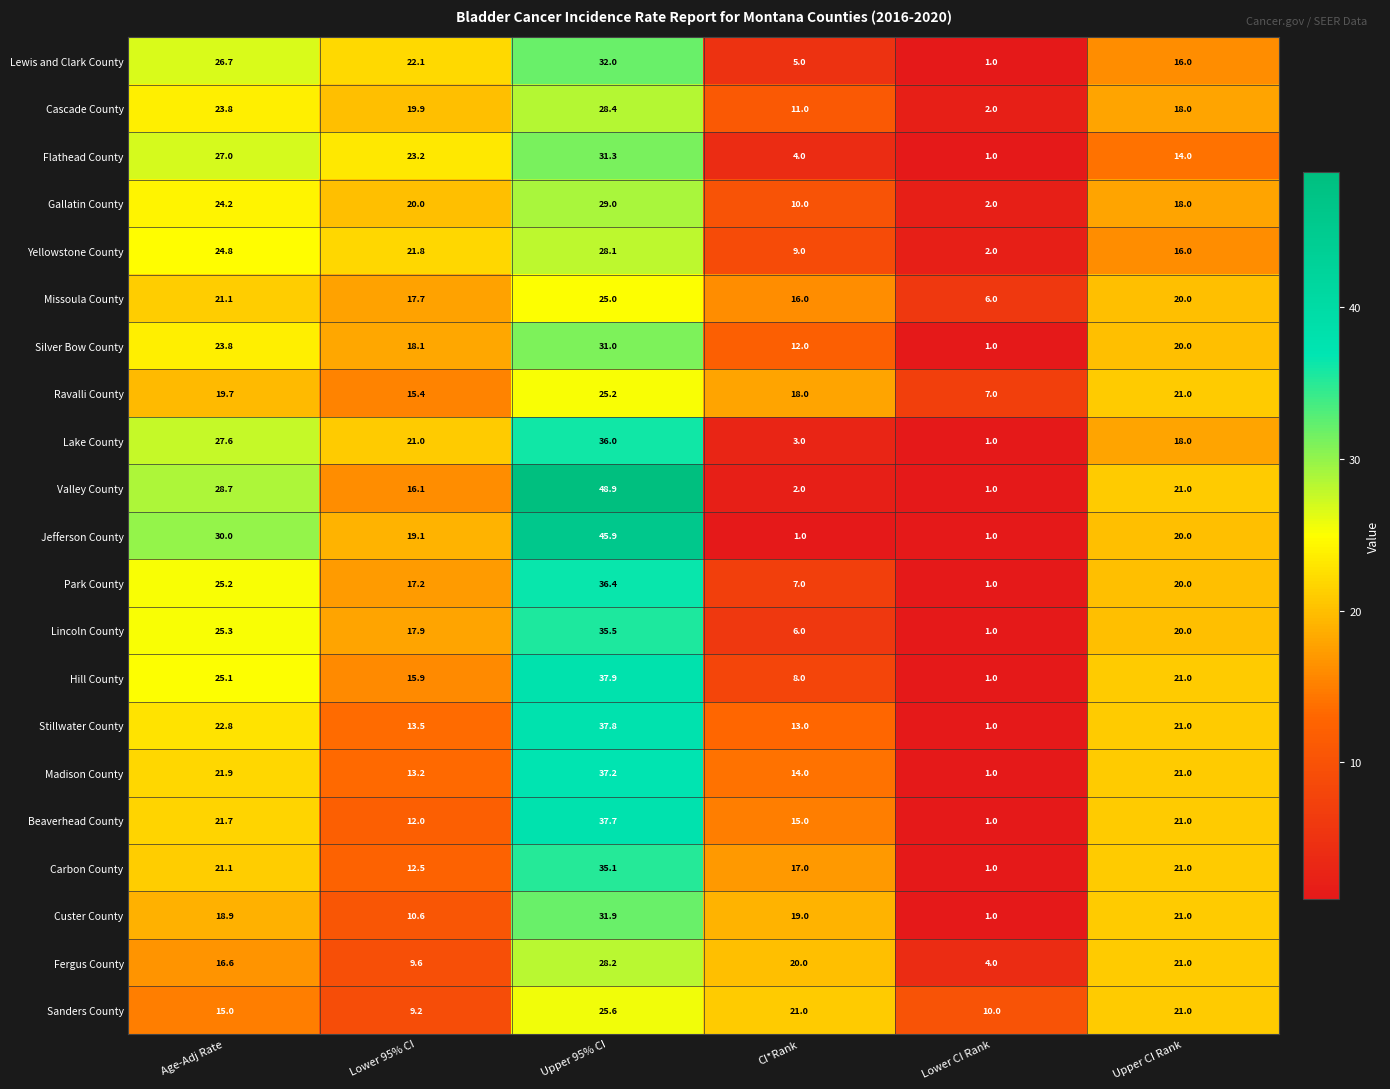

True or false: Lincoln County has a value of 10.2 at CI*Rank.

False